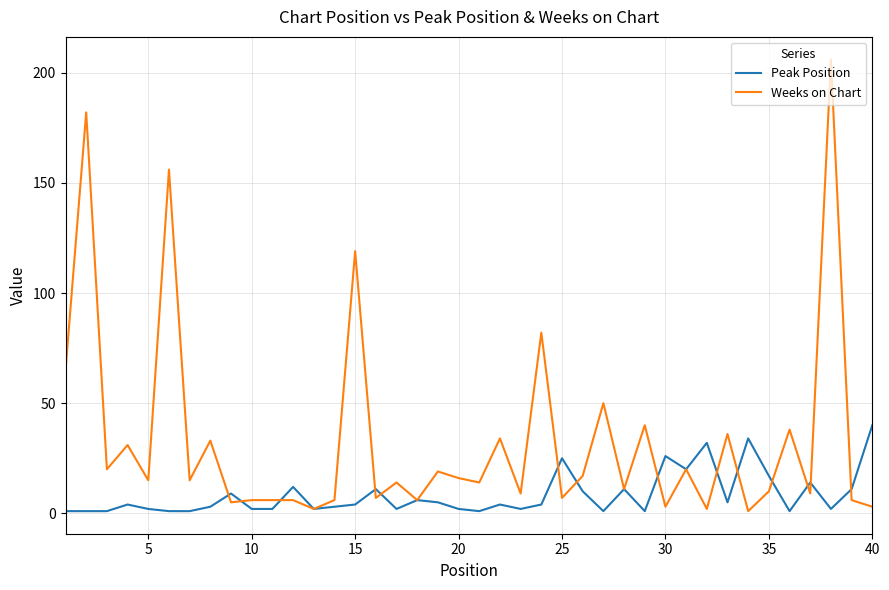

What is the highest value of the Weeks on Chart series?

206